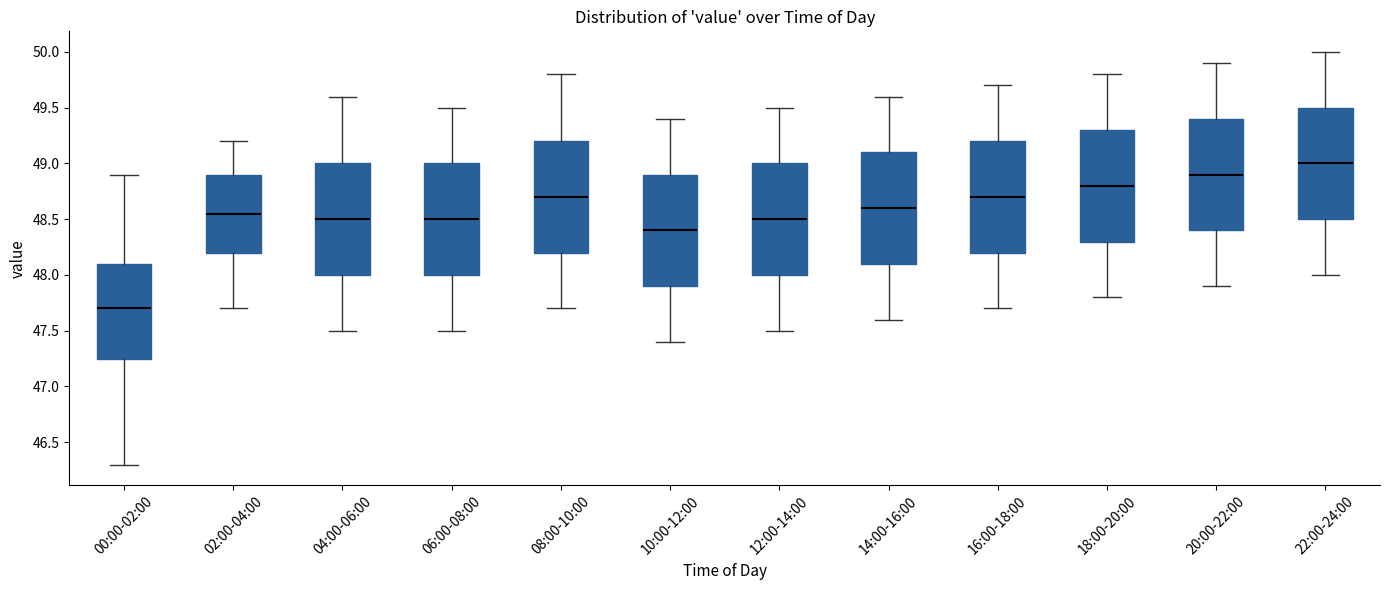

Where does the lower whisker of the box for 02:00-04:00 end on the y-axis? The values are not printed on the chart, so give them approximately, as read against the axis.

47.70